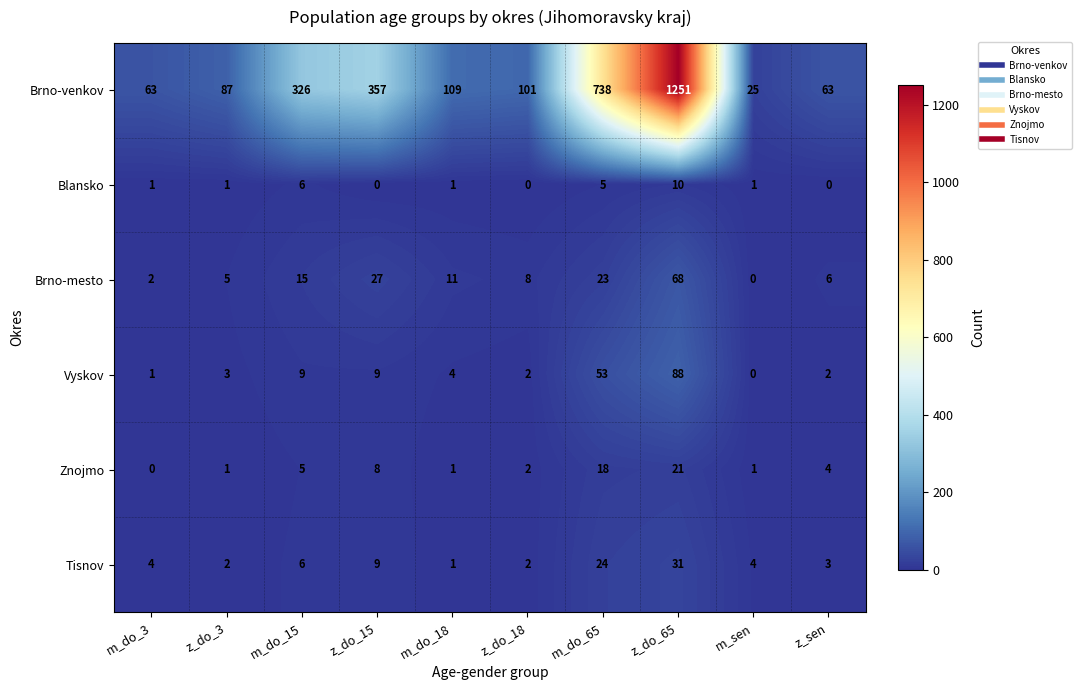

Which series has the largest total across all categories?

Brno-venkov